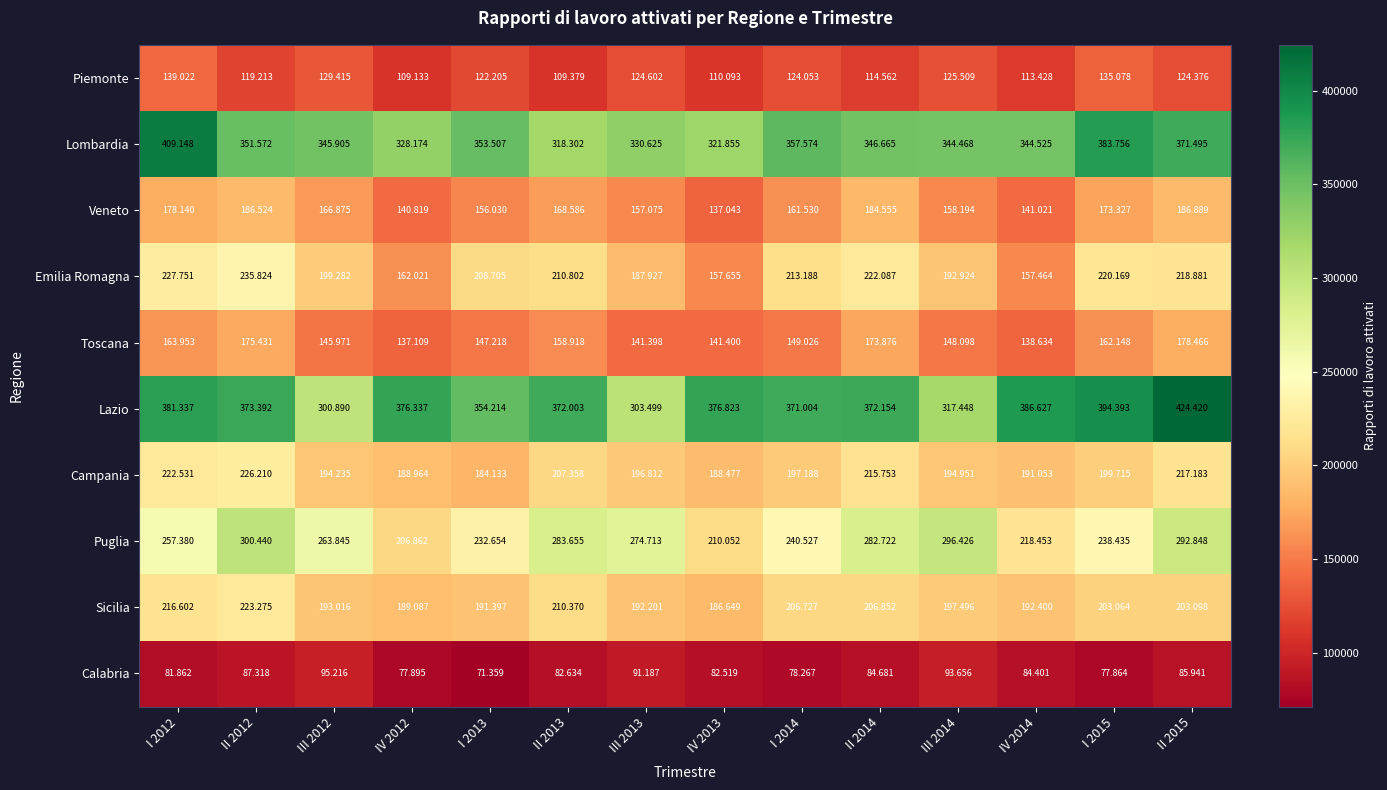

What is the total value across all series at I 2012?

2277726